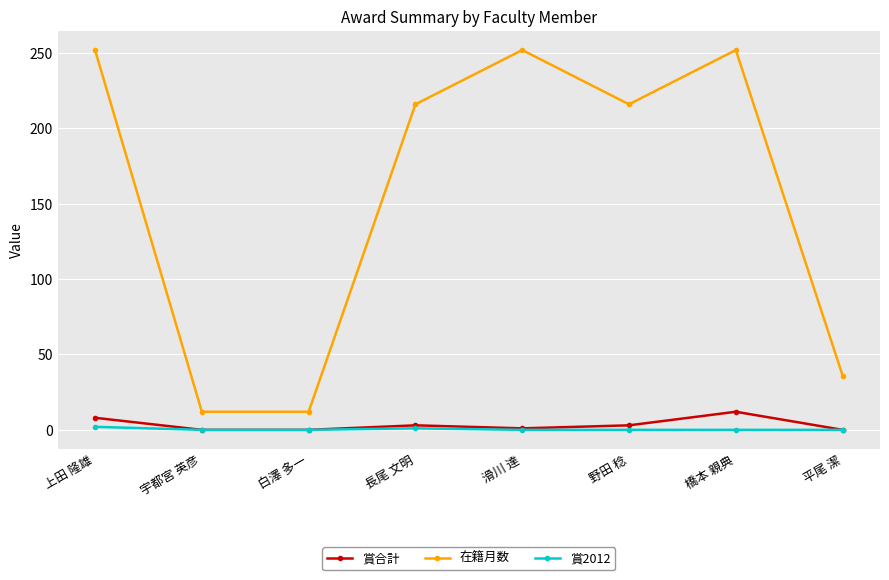

What is the value of the 賞合計 point at the 1st from the left?

8